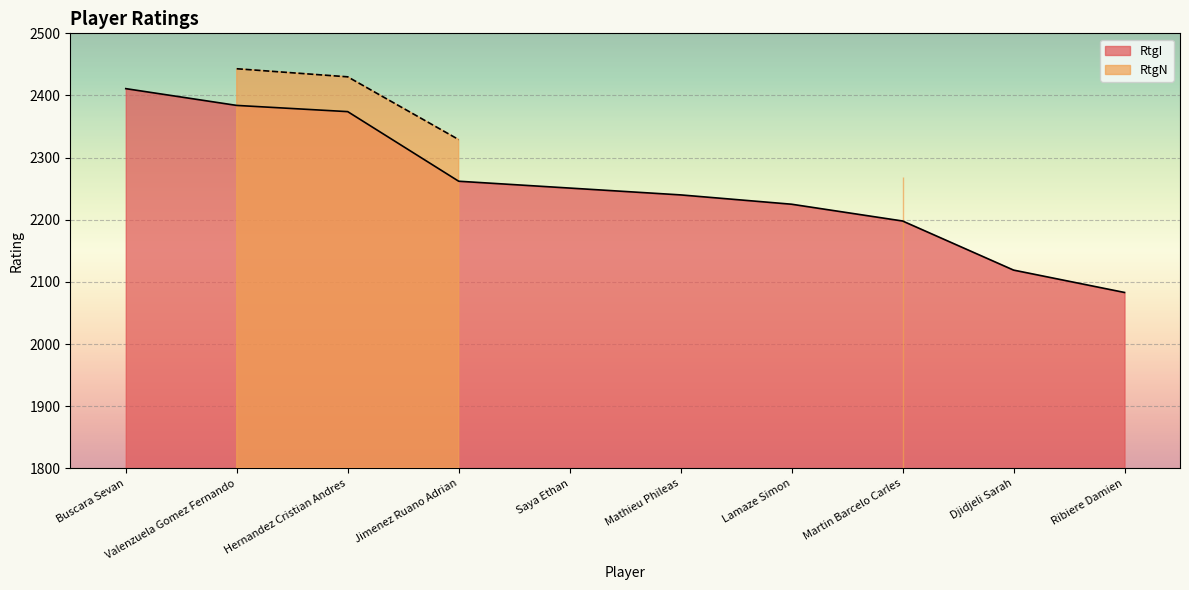

What is the difference between the maximum and minimum values?

328